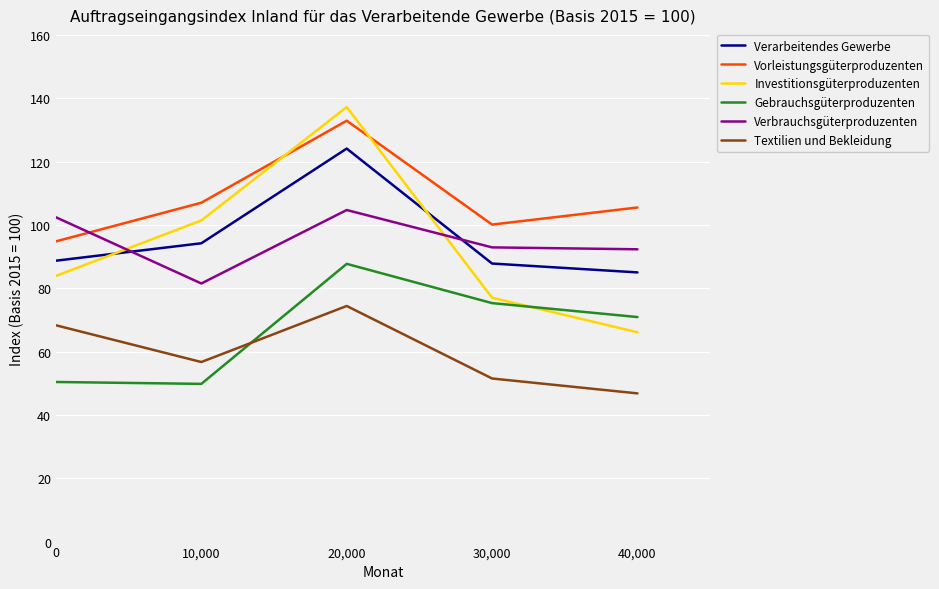

What is the lowest value of the Verbrauchsgüterproduzenten series?

81.5